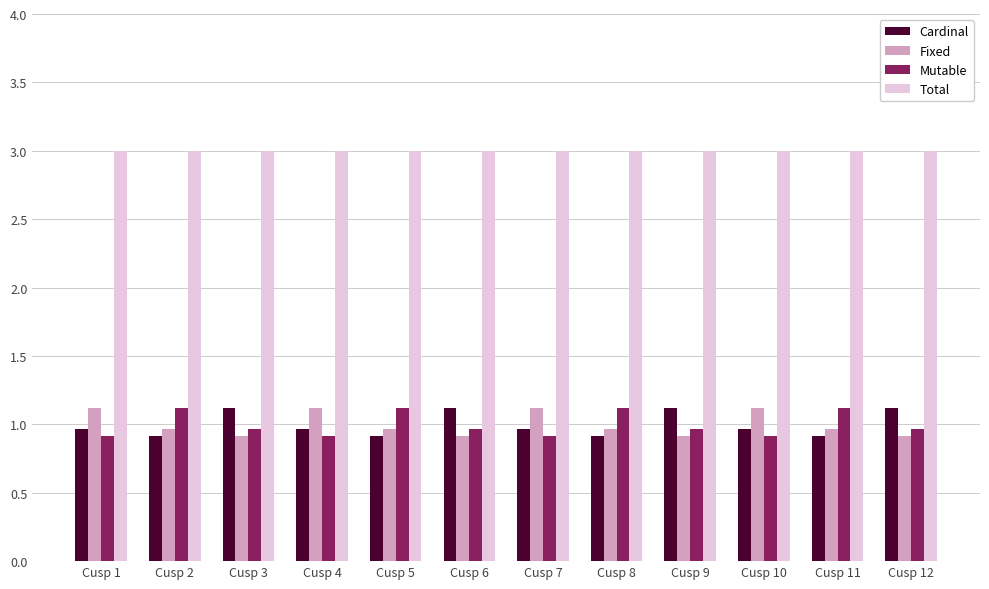

Rank the series at Cusp 4 from lowest to highest value.

Mutable, Cardinal, Fixed, Total